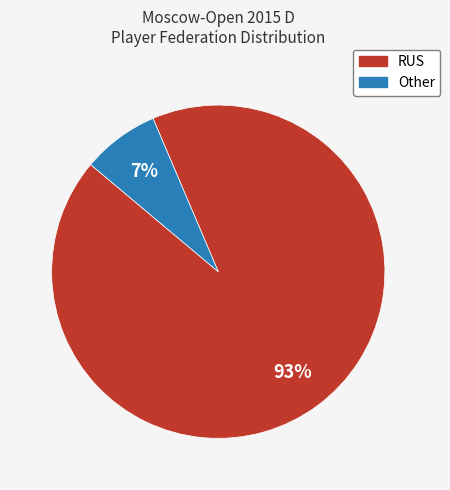

Which category accounts for the majority?

RUS